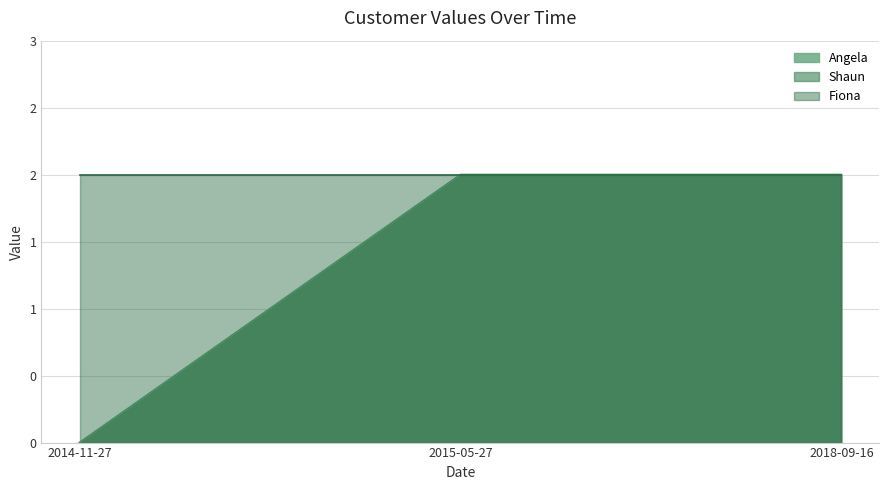

Between 2018-09-16 and 2014-11-27, which is larger?

2018-09-16